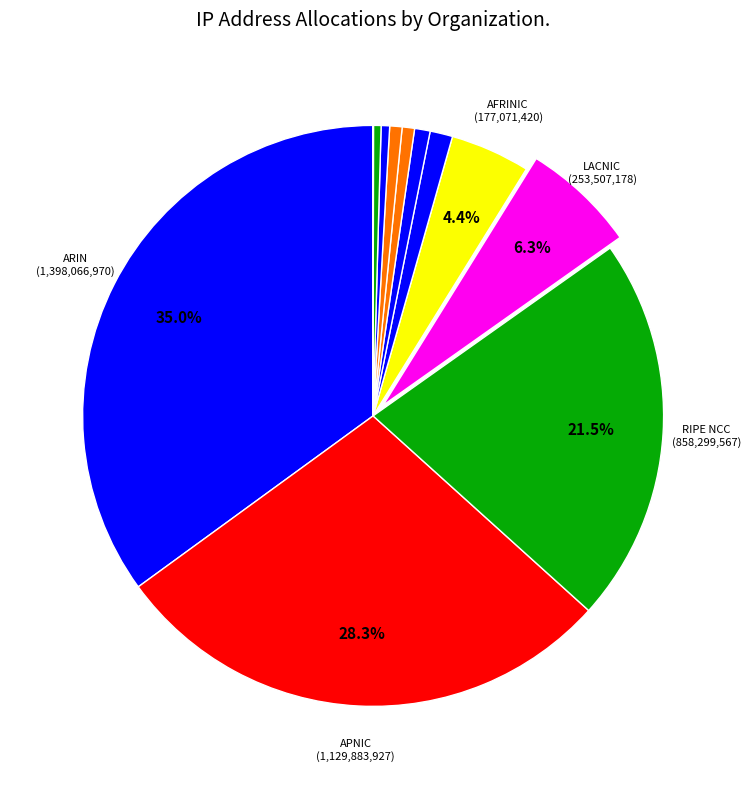

Which category has the biggest portion of the pie?

ARIN